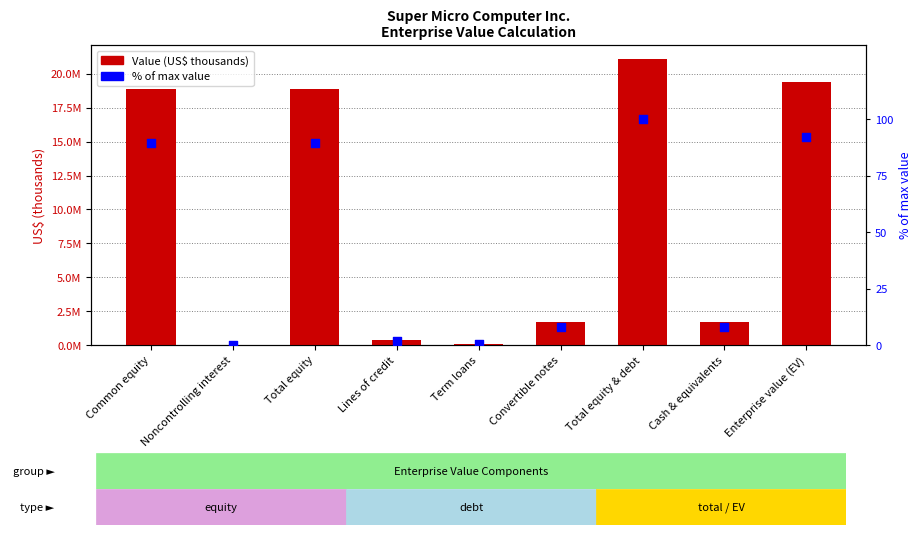

At how many categories does at least one series exceed 16642522?

4